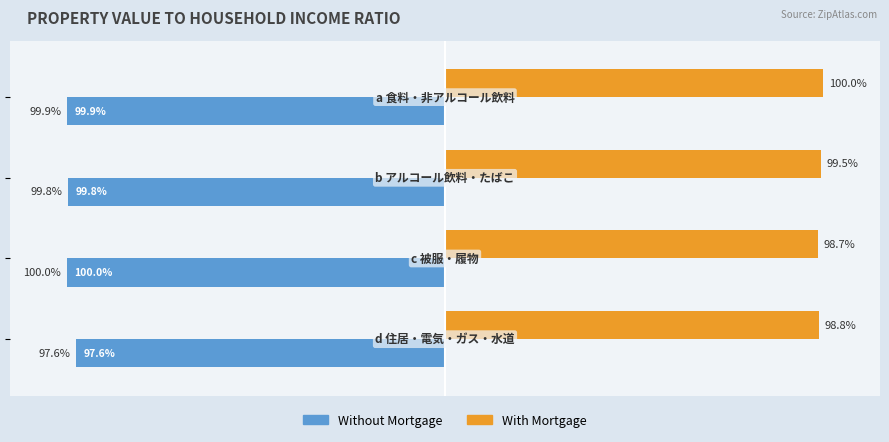

Which series has the widest spread of values?

Without Mortgage